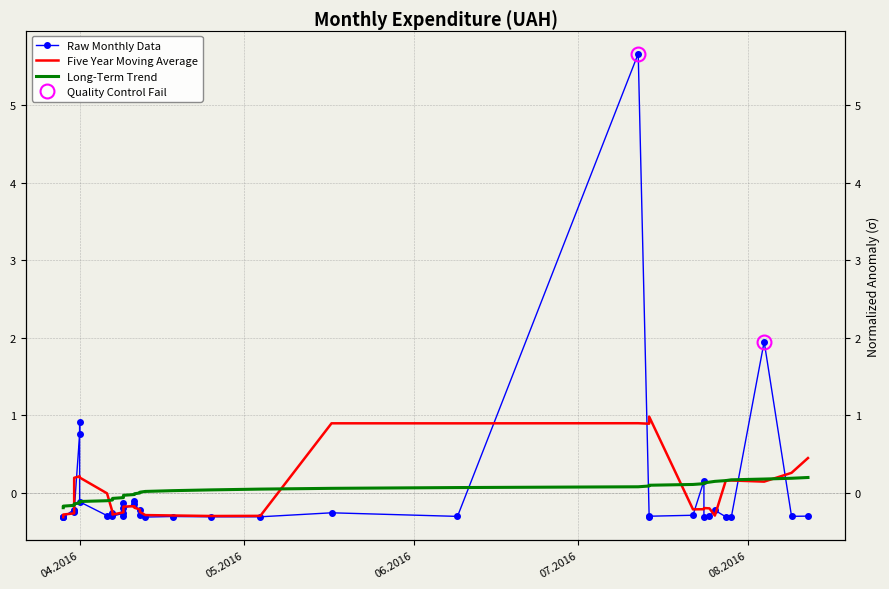

At how many categories does at least one series exceed 0?

24